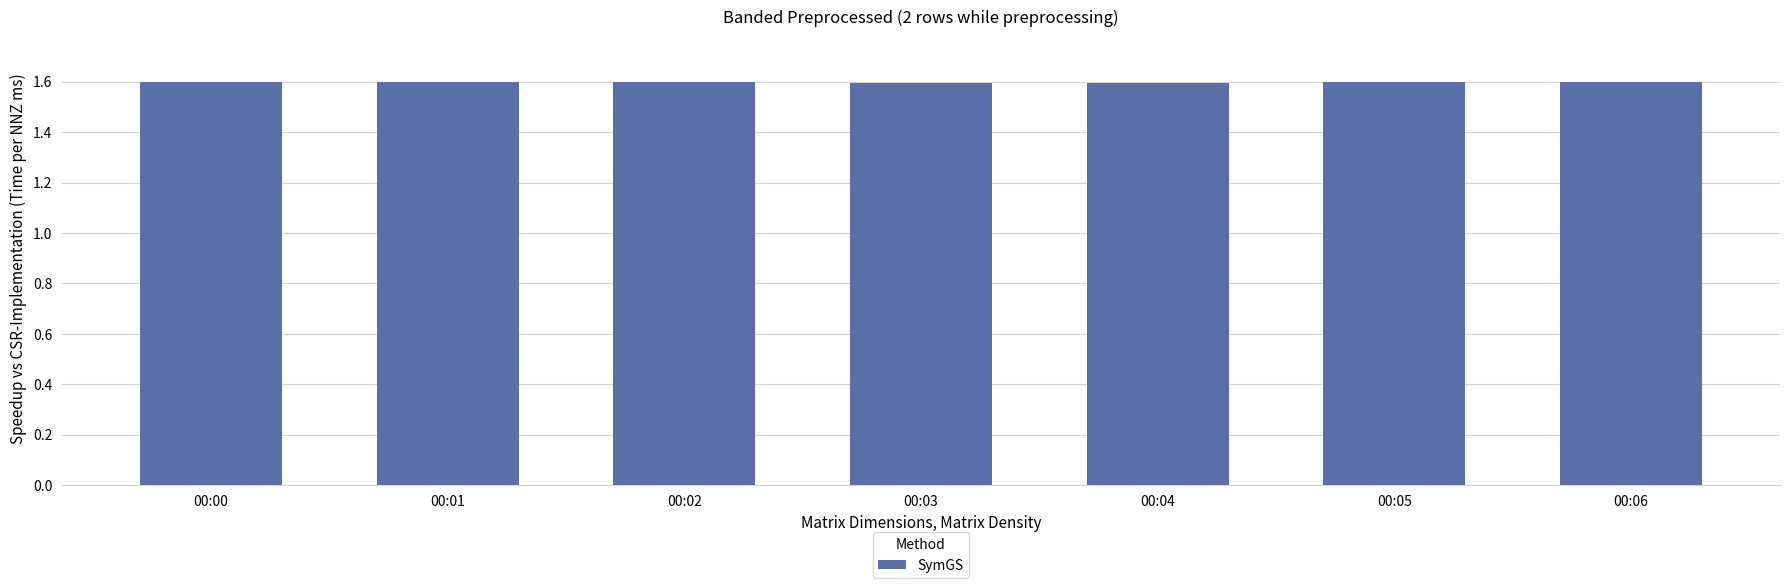

Count the values in the range 1 to 2.

7